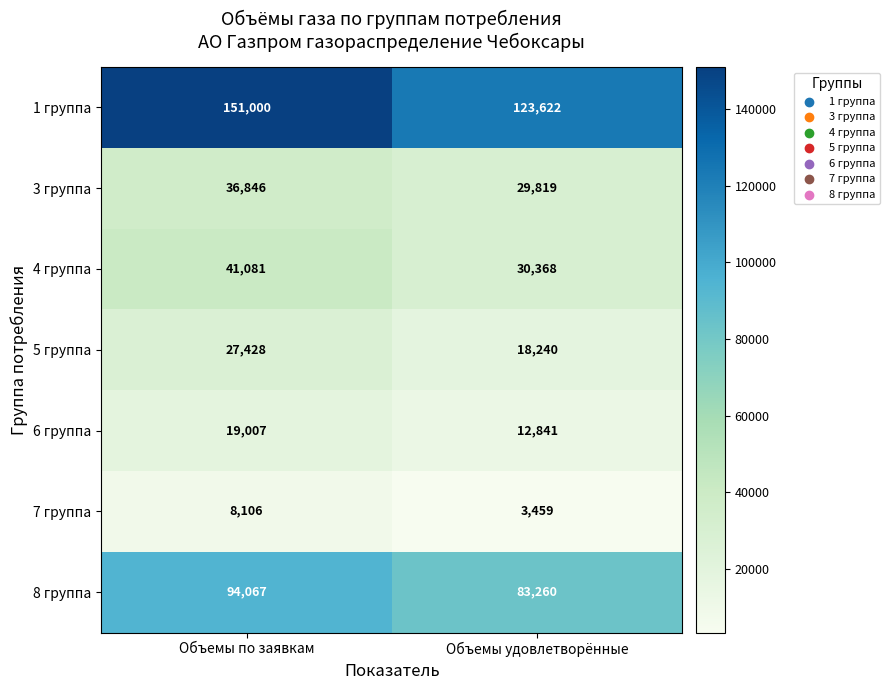

Read the 7 группа value at Объемы по заявкам, to the nearest 50.

8100